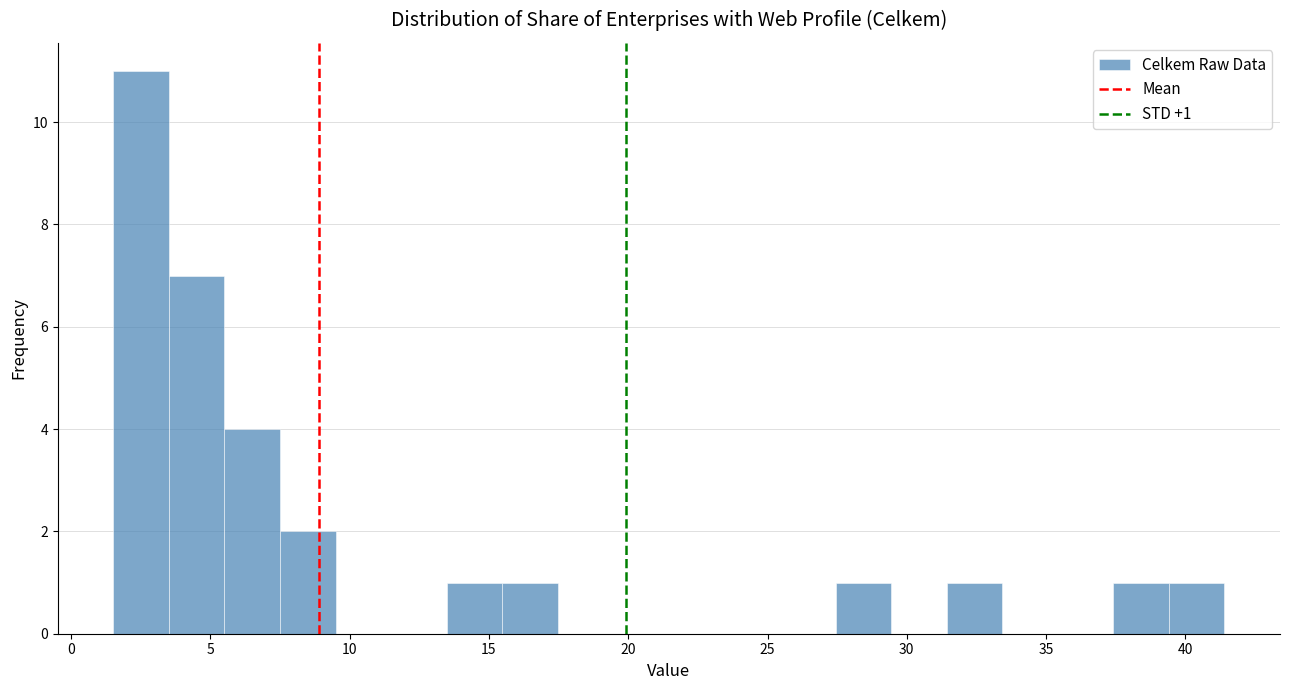

Read against the x-axis, roughly where is the centre of the tallest bar?

2.5